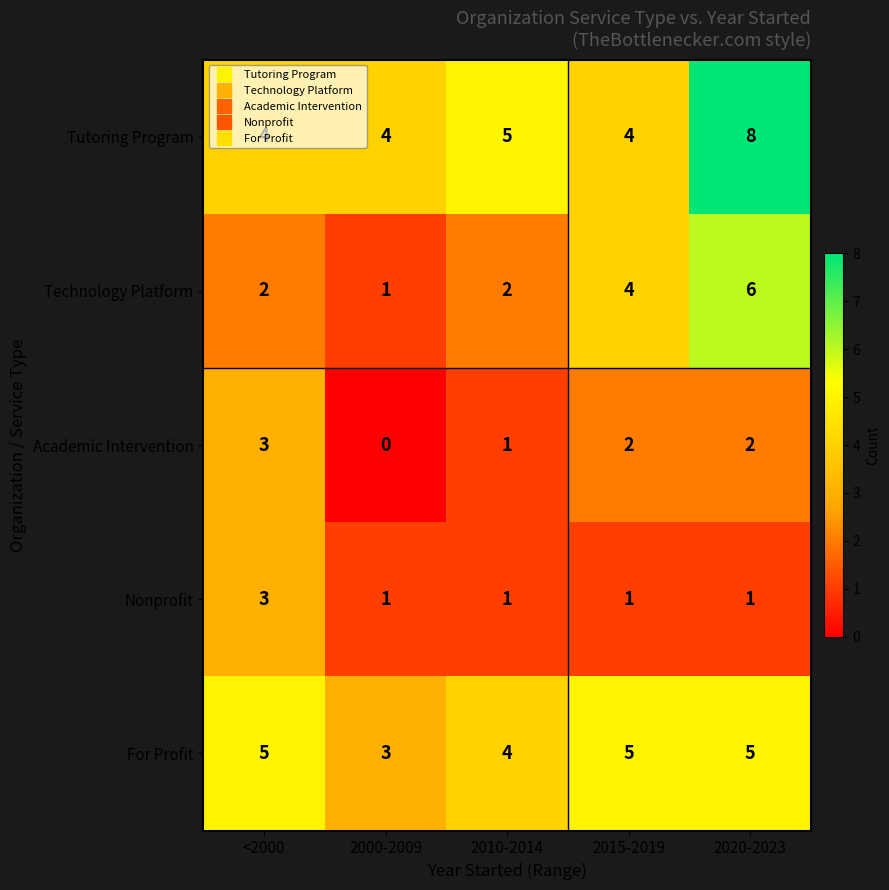

Which series has the largest range (max minus min)?

Technology Platform